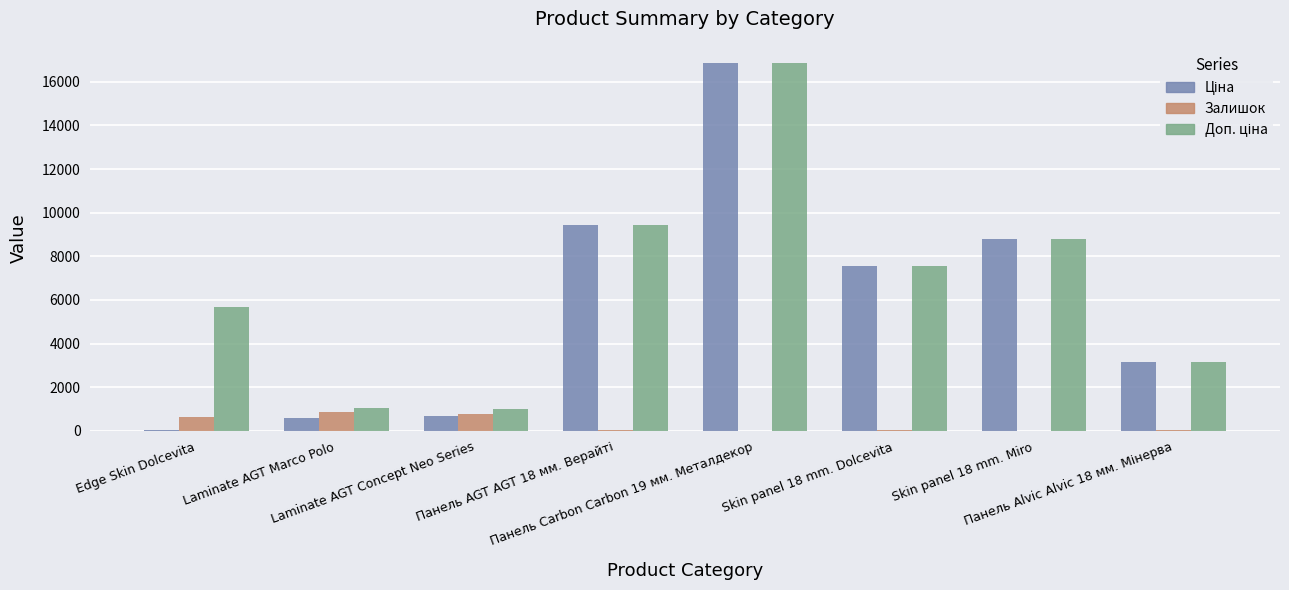

At which label does Залишок first exceed 54?

Edge Skin Dolcevita